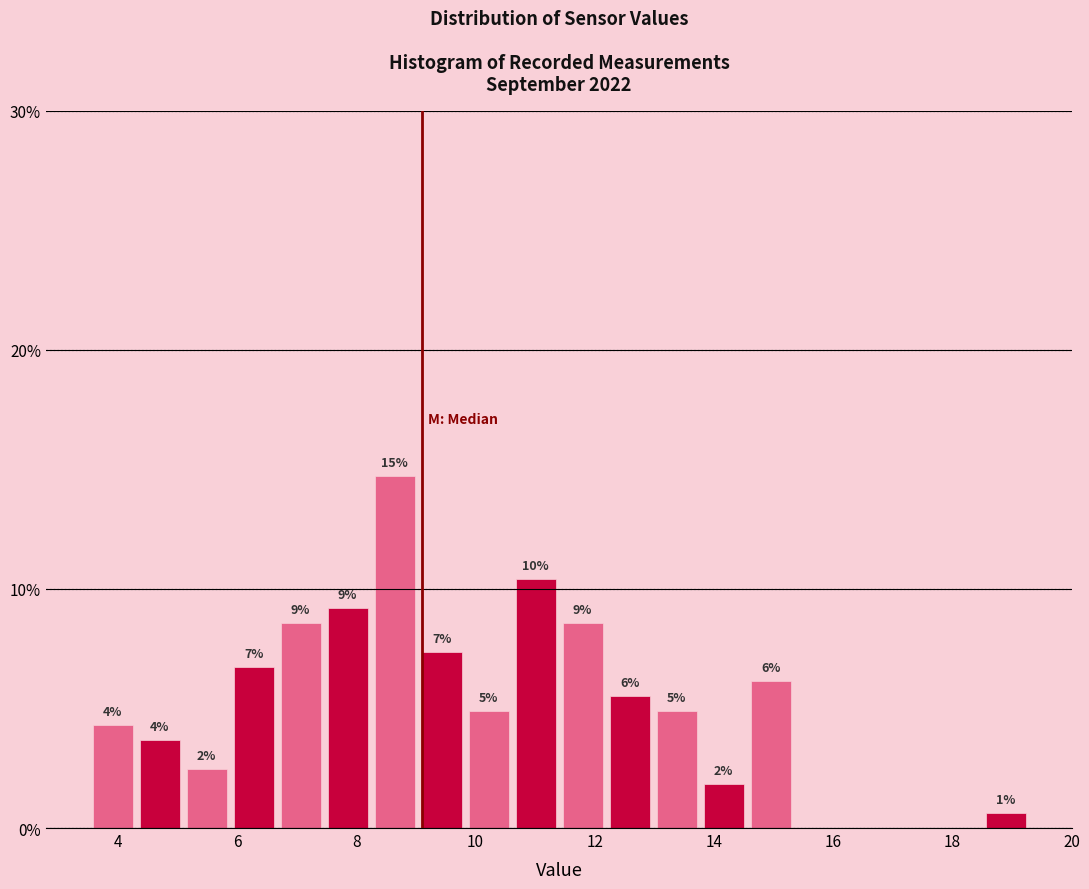

Read against the x-axis, roughly where is the centre of the tallest bar?

8.6